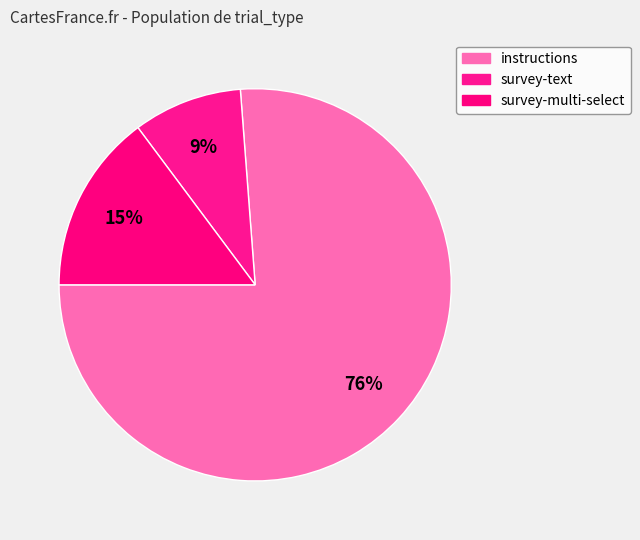

How many slices are in this pie chart?

3